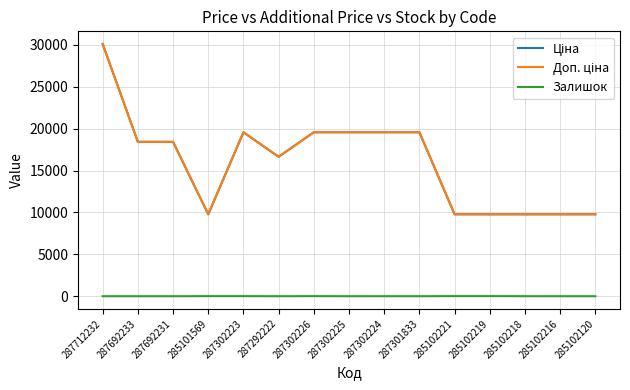

How many categories are shown in the chart?

15